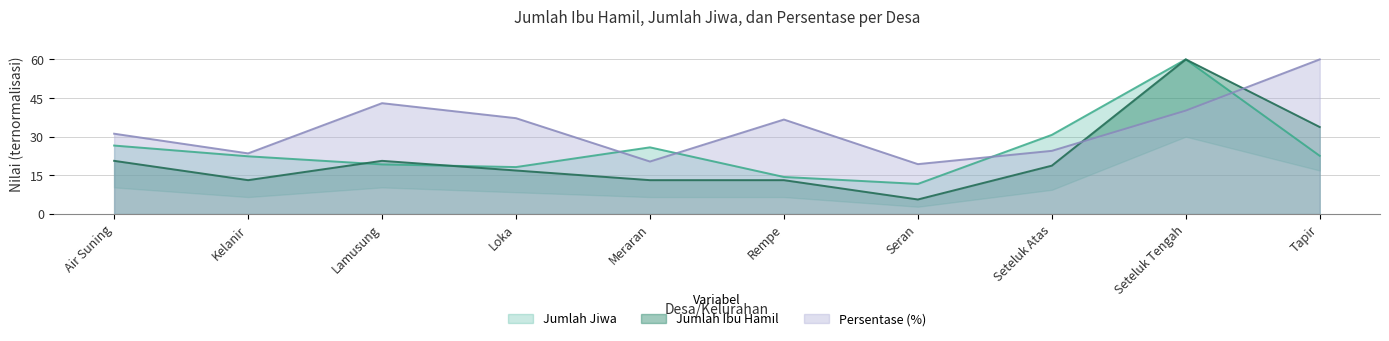

Between which two adjacent categories do Jumlah Ibu Hamil and Persentase (%) first intersect?

Seteluk Atas and Seteluk Tengah